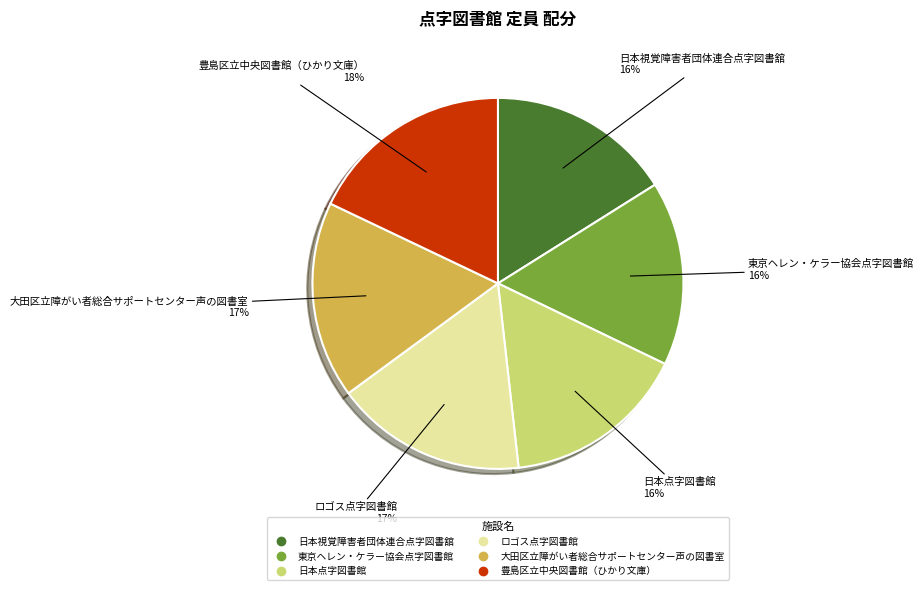

Is the sum of 日本点字図書館 and 大田区立障がい者総合サポートセンター声の図書室 greater than half?

No